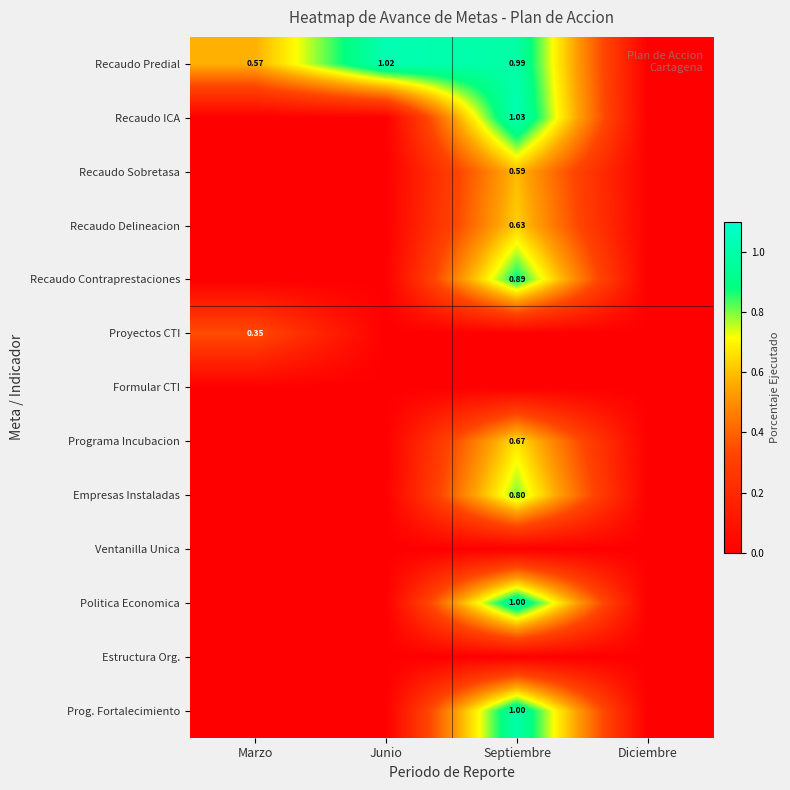

Which series has the largest total across all categories?

Recaudo Predial